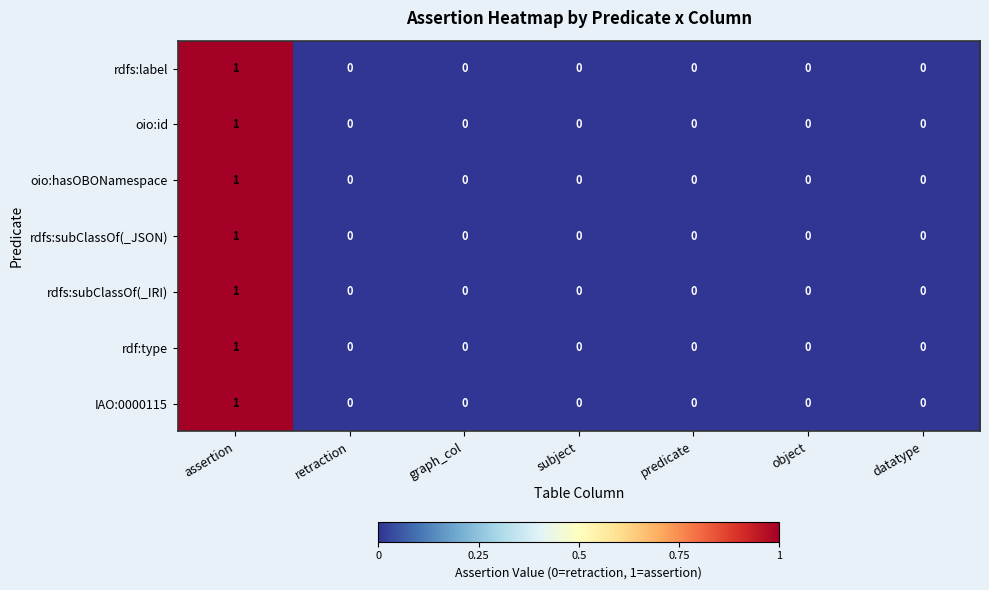

How many rdf:type values are between 0 and 1?

7